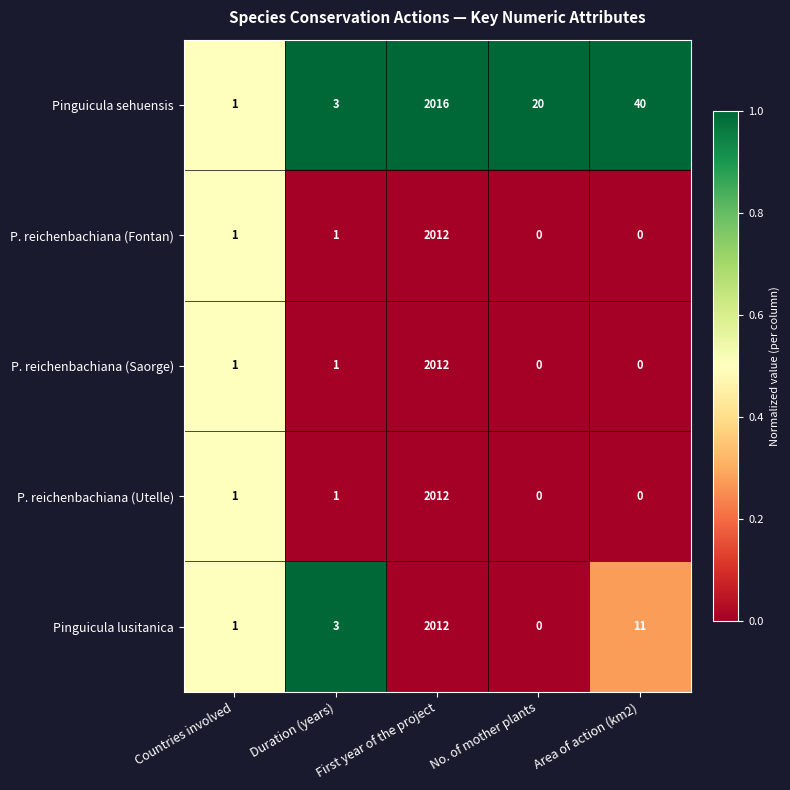

The value of P. reichenbachiana (Utelle) at Area of action (km2) is 0. True or false?

True